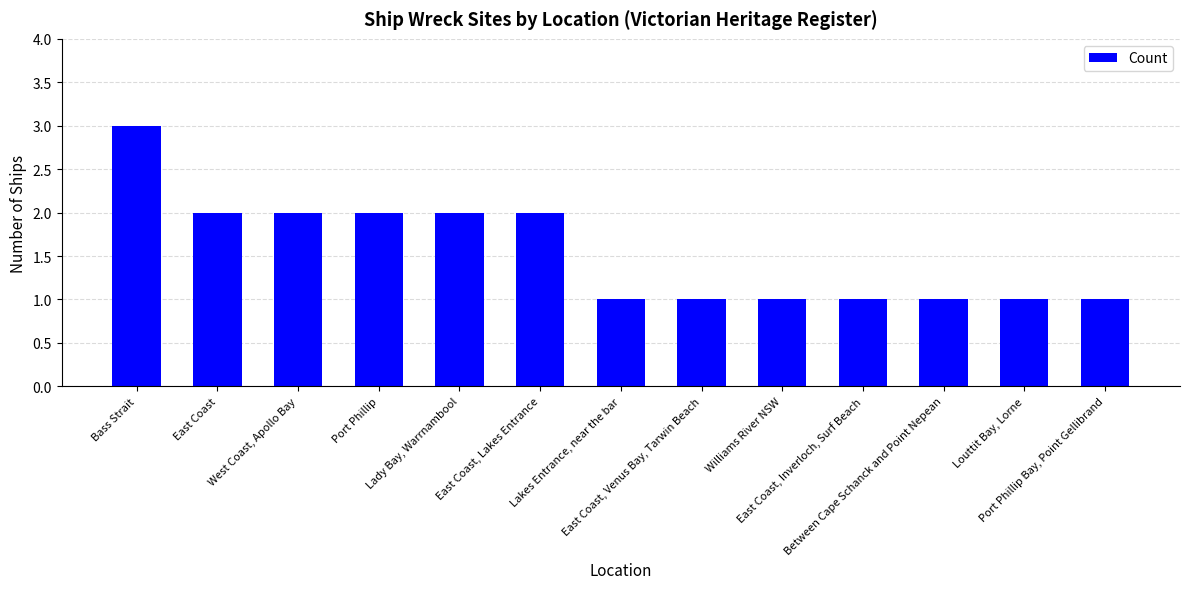

Are the bars grouped side by side (vs. stacked)?

No